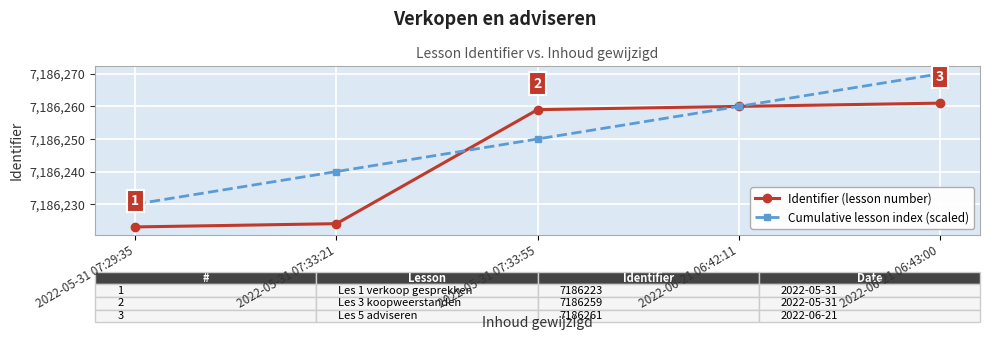

What is the average value of the Cumulative lesson index (scaled) series?

7186250